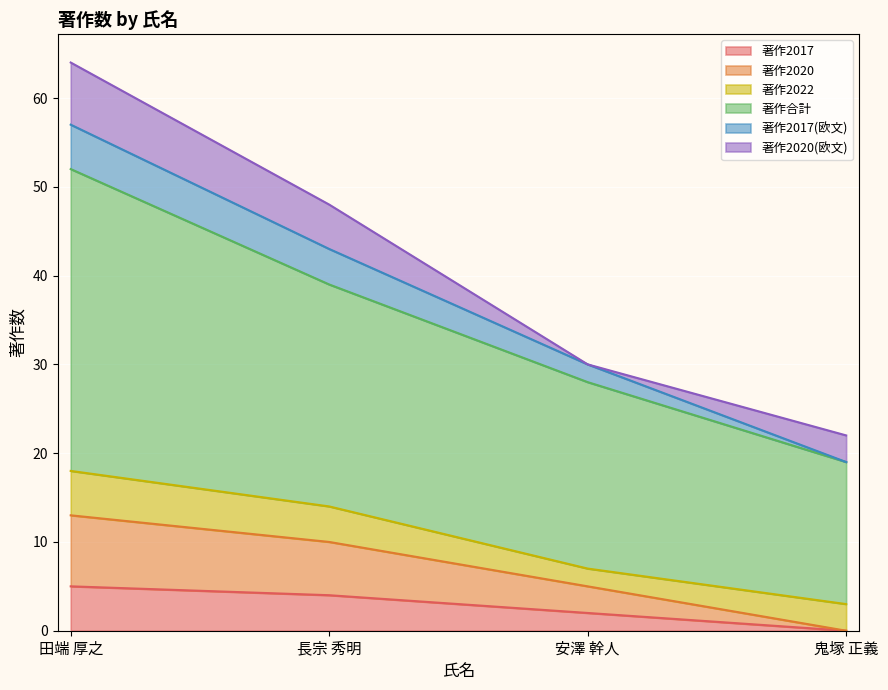

How many values in the 著作合計 series exceed 39?

1